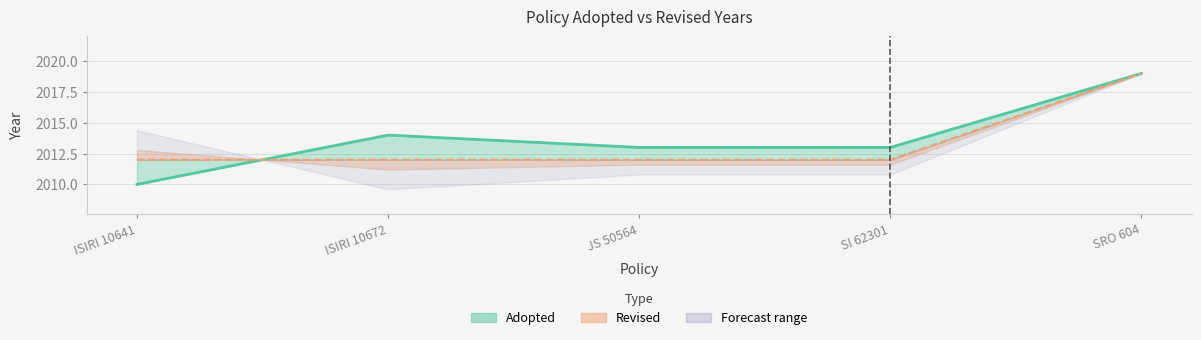

What is the total value across all series at ISIRI 10641?

4022